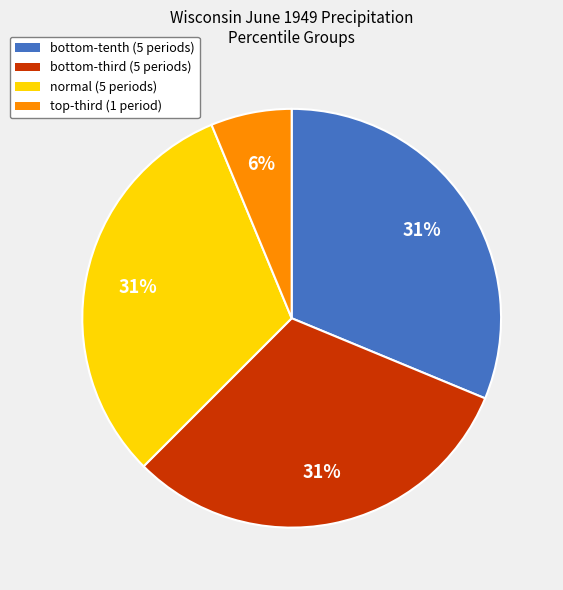

Is there any slice that represents more than half of the pie?

No